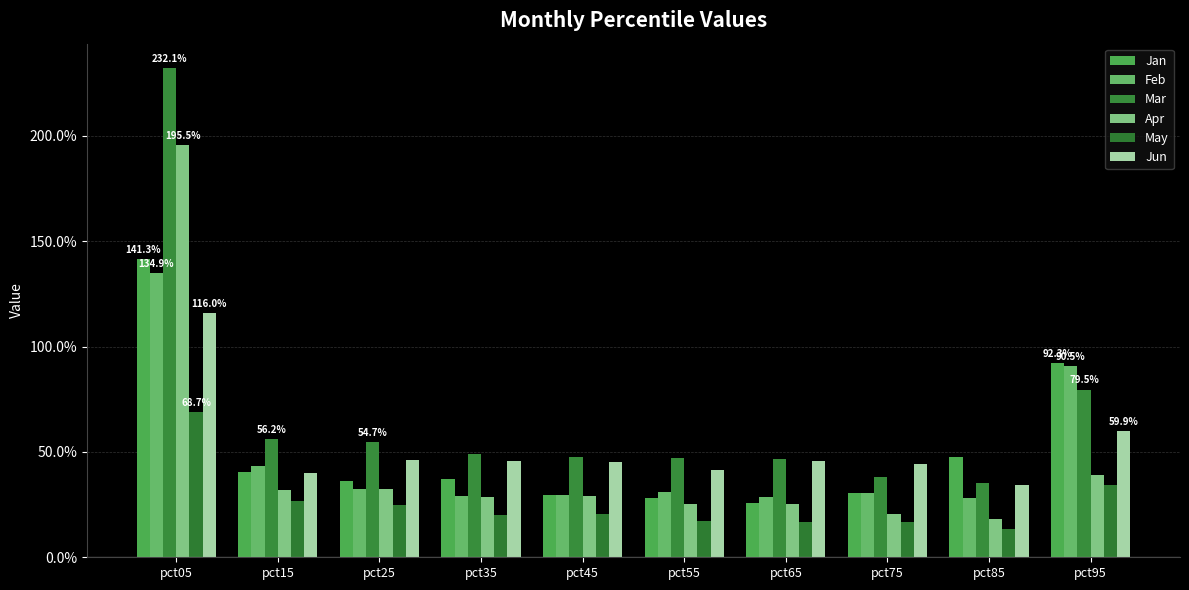

Rank the series by their maximum value, from lowest to highest.

May, Jun, Feb, Jan, Apr, Mar